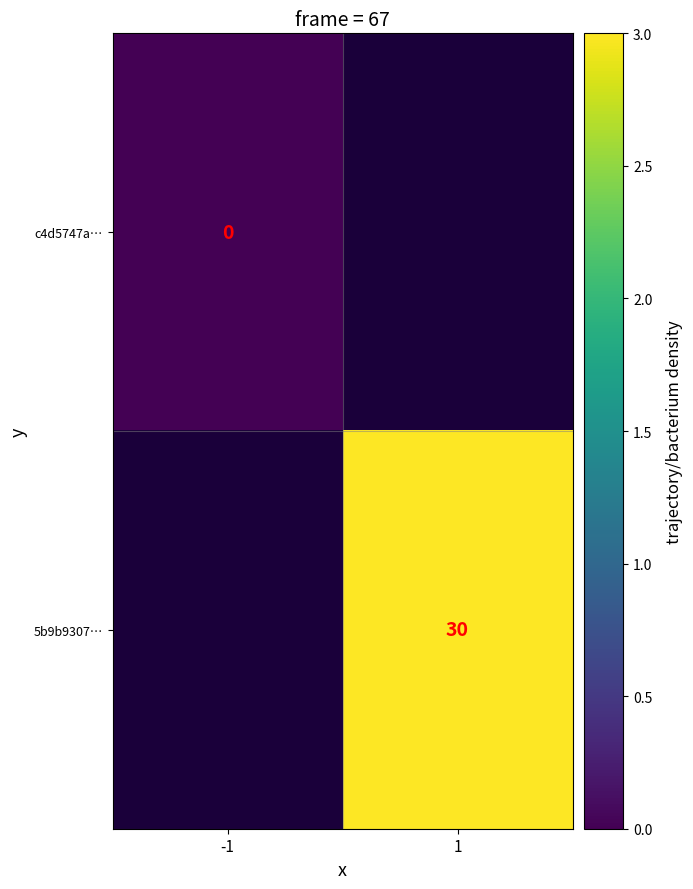

How many data points does each series have?

2